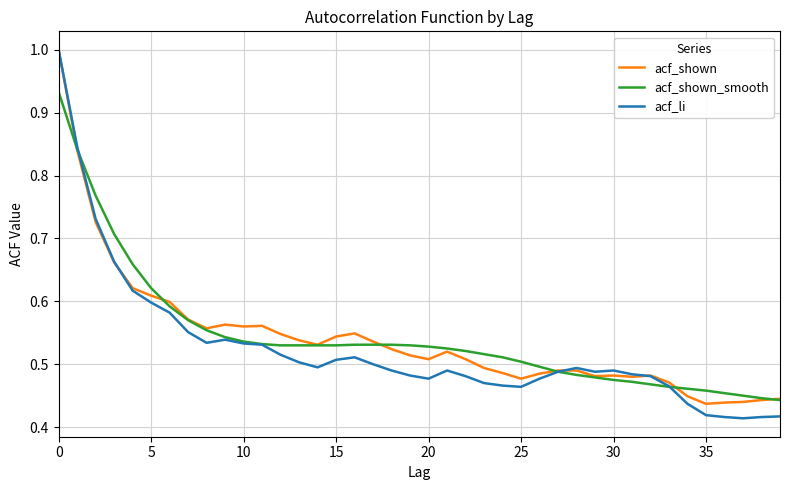

Does the chart display data point markers on the line(s)?

No